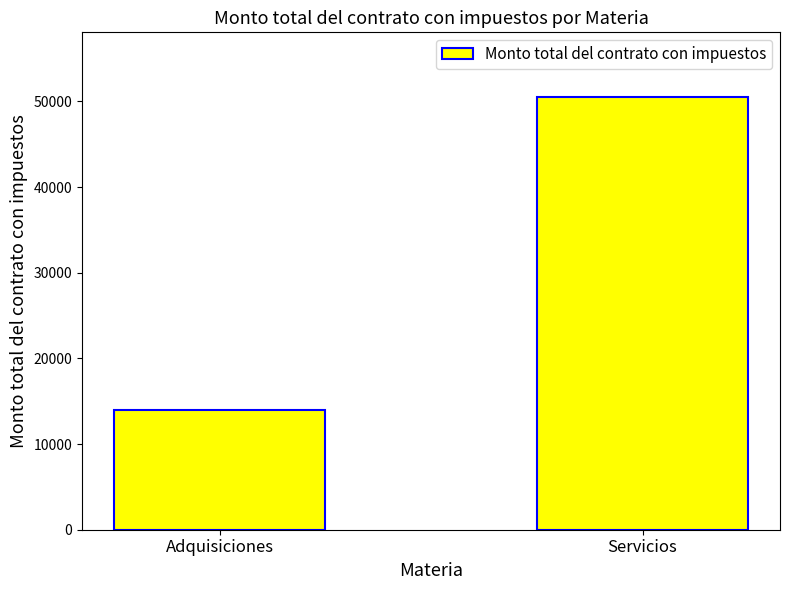

What is the change in value from Adquisiciones to Servicios?

+36544.2